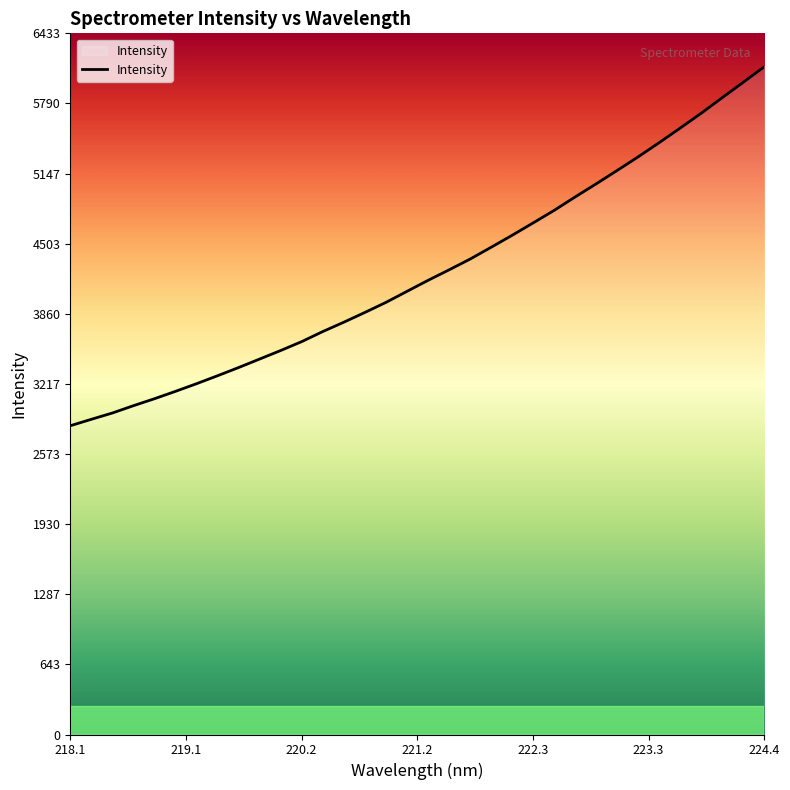

What is the smallest value displayed?

2832.8